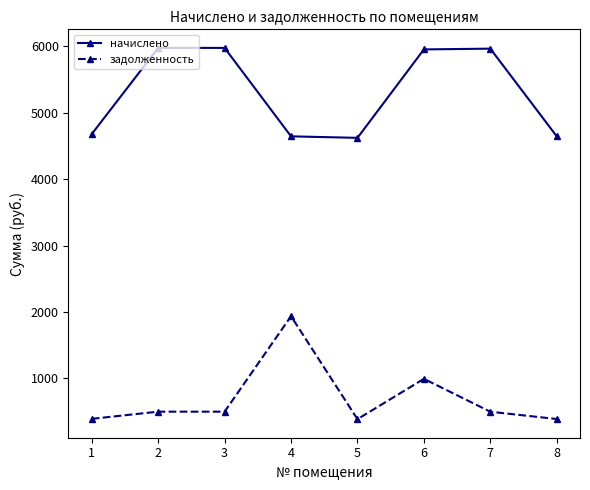

What are all the series names shown in the legend?

начислено, задолженность